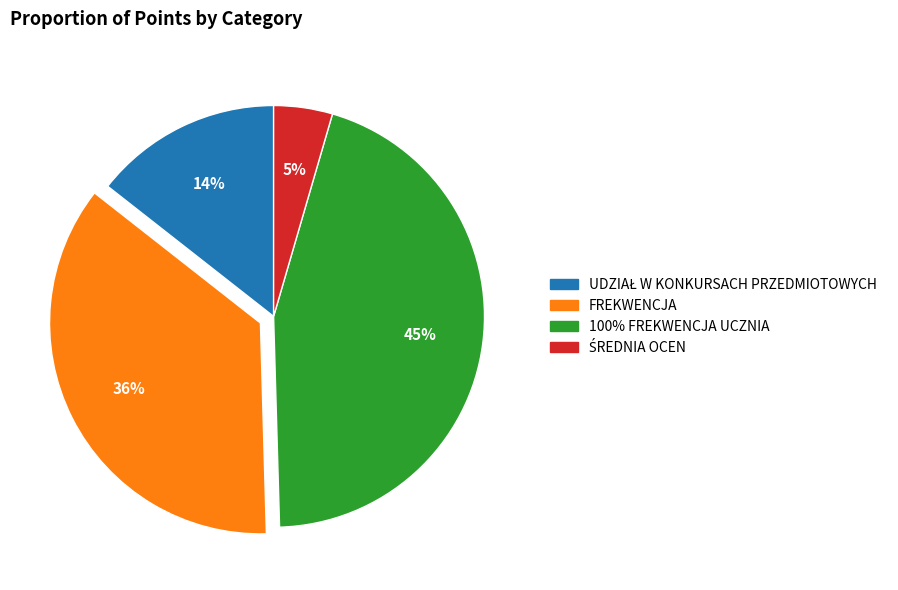

Which slice is the largest?

100% FREKWENCJA UCZNIA